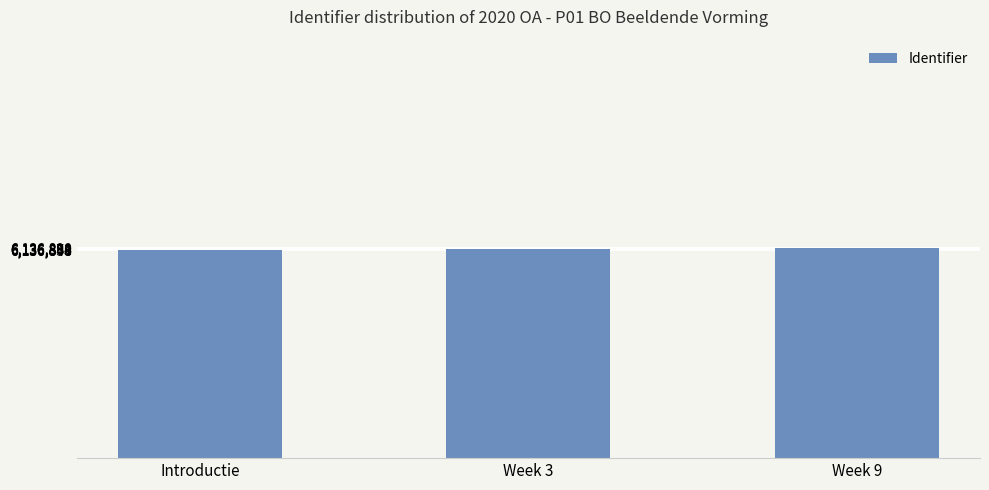

What is the average value?

6136868